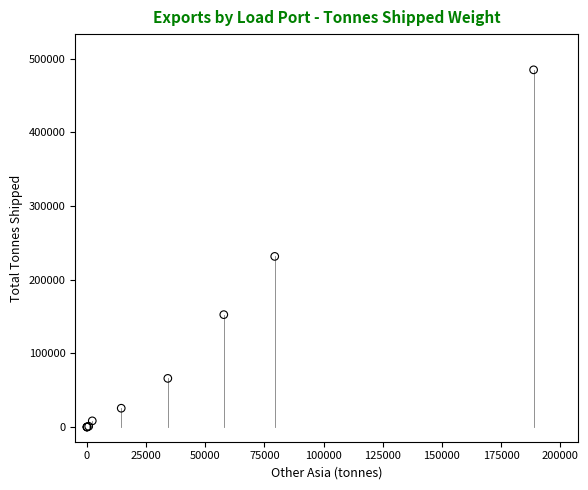

What Y value in the scatter plot is closest to 242553?

231700